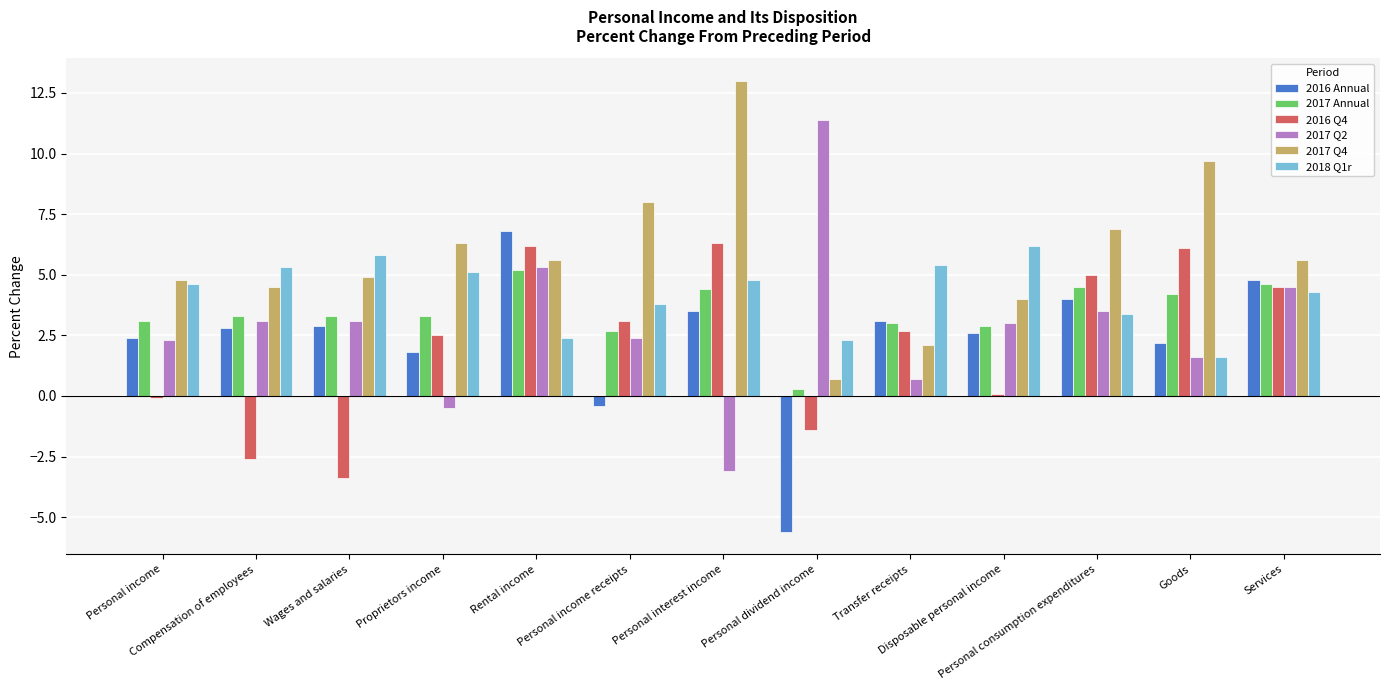

How many groups of bars are there?

13